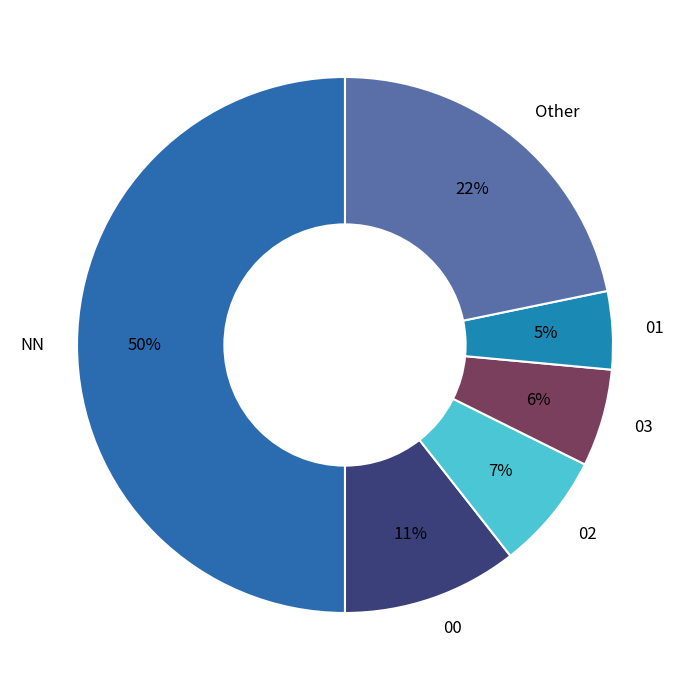

Rank the categories by value from lowest to highest.

01, 03, 02, 00, Other, NN